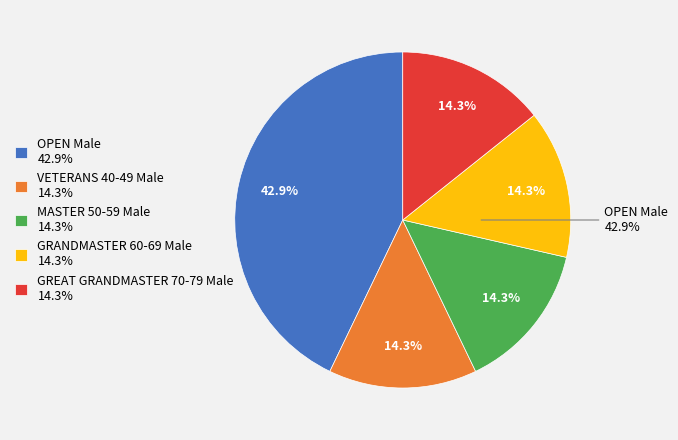

How much of the chart is everything except MASTER 50-59 Male?

85.7%